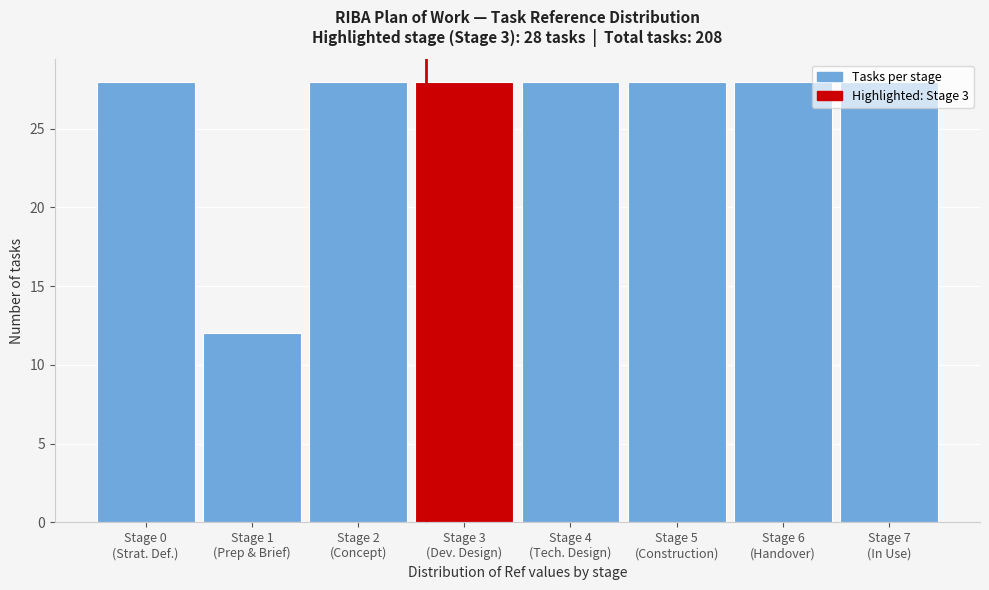

What is the value of the 2nd bar from the left?

12